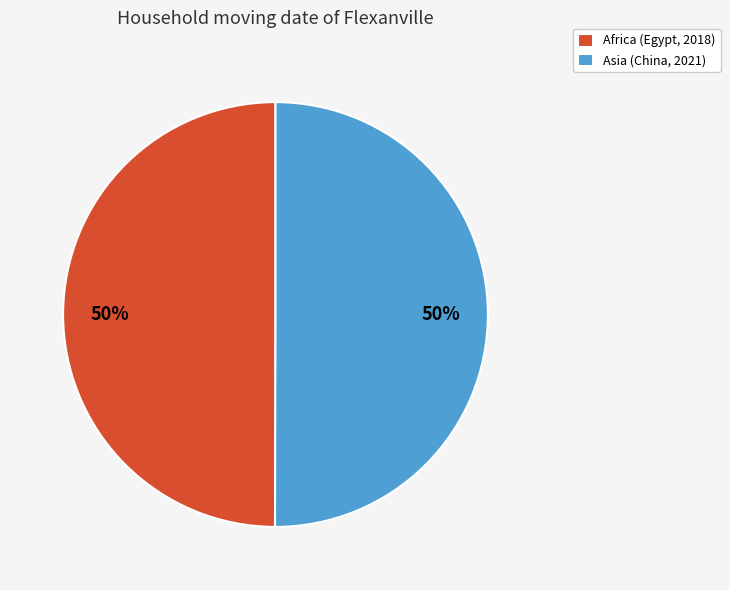

True or false: Asia (China, 2021) accounts for 38% of the total.

False